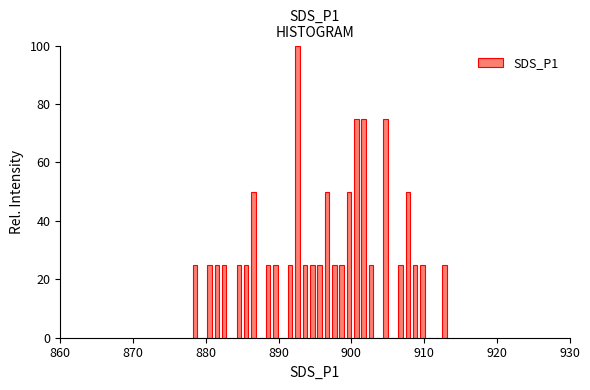

Around what value on the x-axis is the tallest bar? Give the approximate position of its centre, as read against the axis.

893